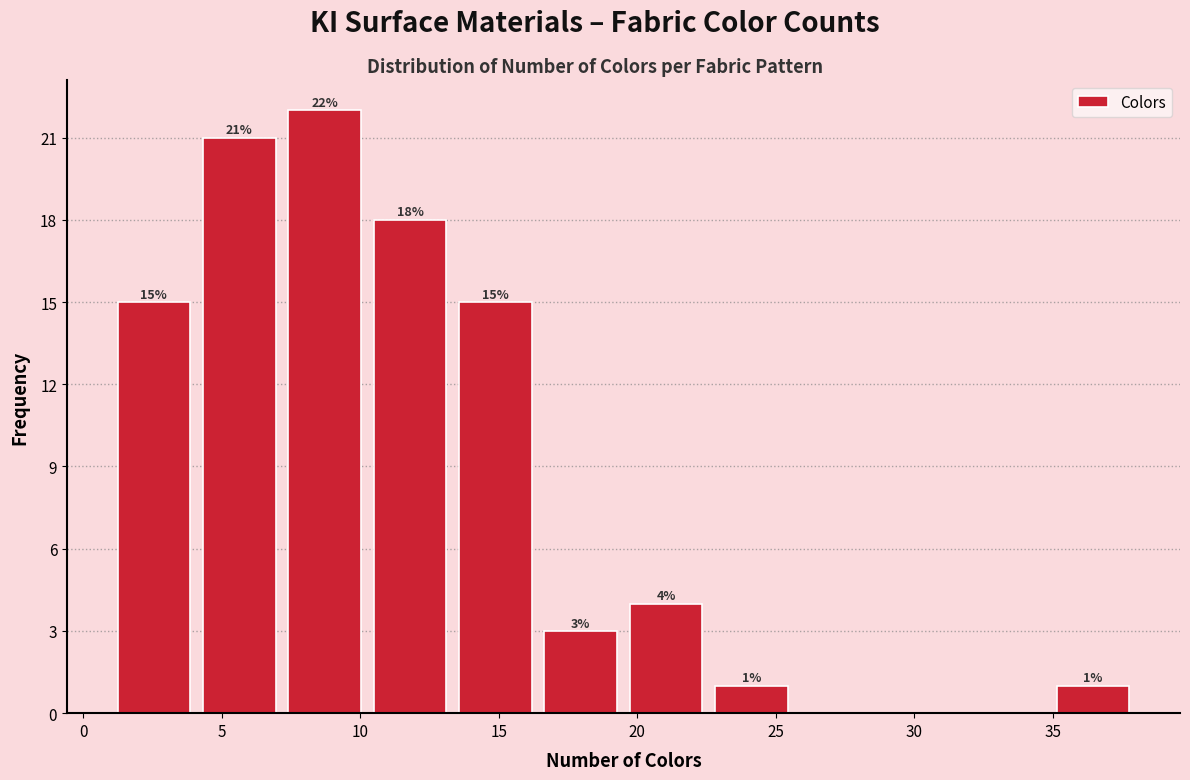

Over which range of the x-axis is the bar tallest?

7.0 to 10.5